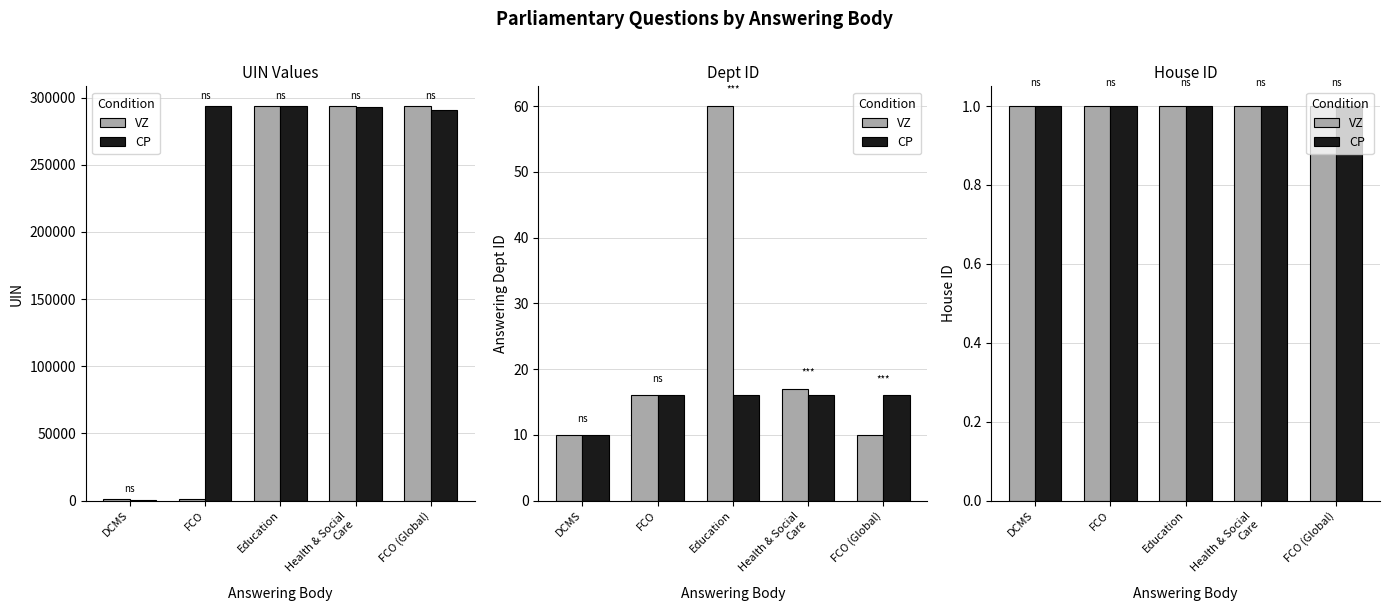

The CP series shows 163187 at Digital, Culture,
Media and Sport. True or false?

False